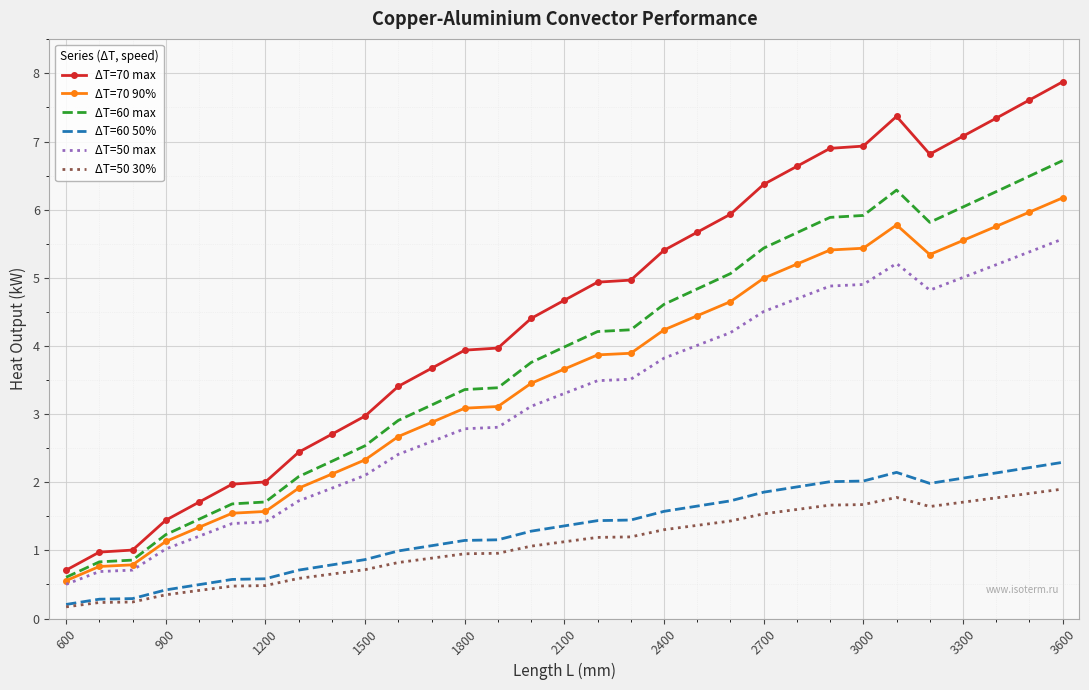

Which series has the largest total across all categories?

ΔT=70 max